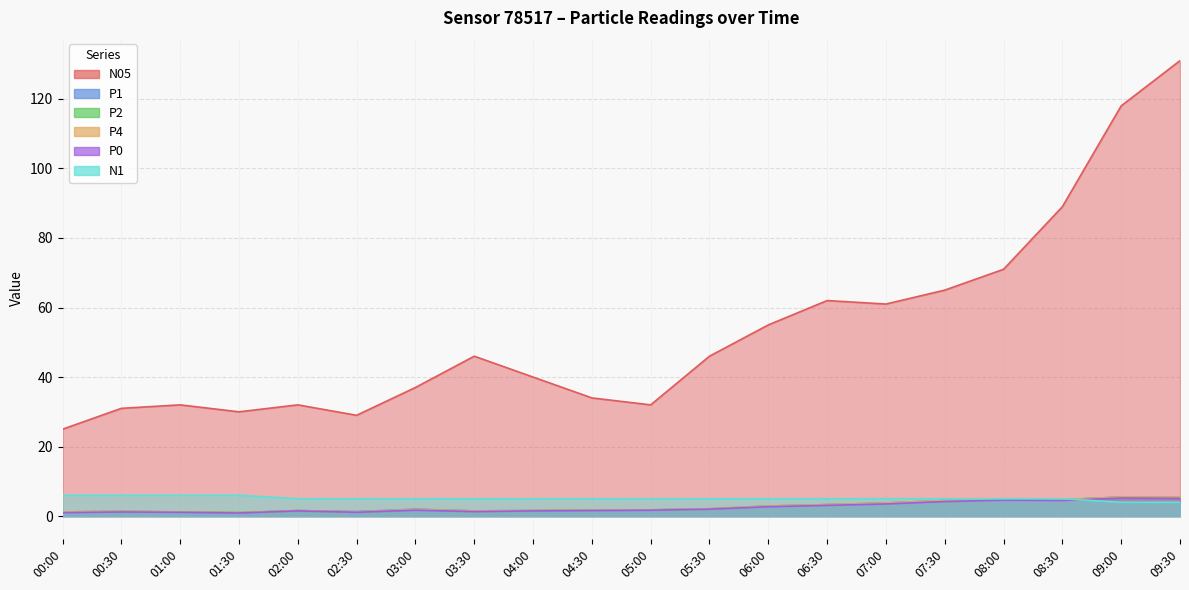

True or false: P0 and P2 cross at least once.

False